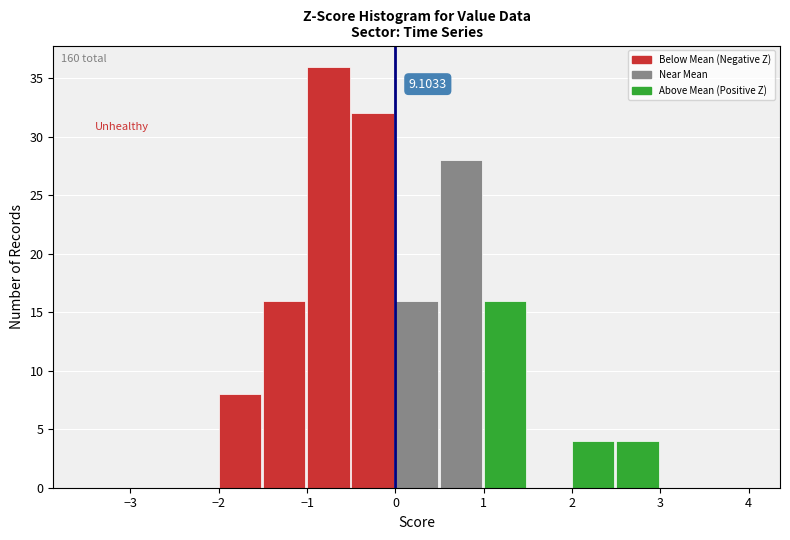

Over which range of the x-axis is the bar tallest?

-1.0 to -0.5